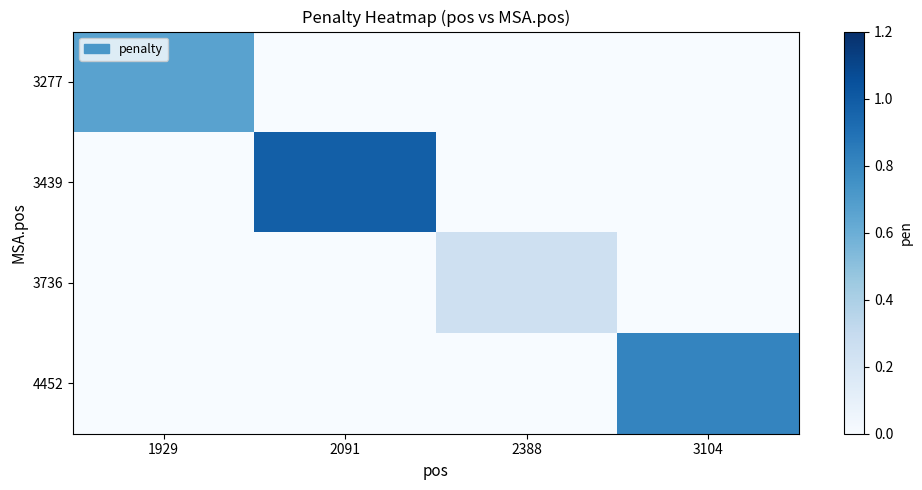

Which label corresponds to the smallest value in the chart?

2091